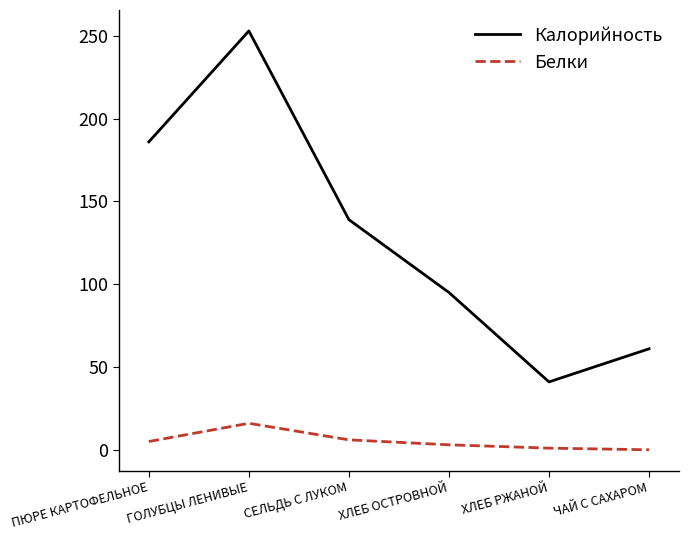

What position from the left is СЕЛЬДЬ С ЛУКОМ?

3